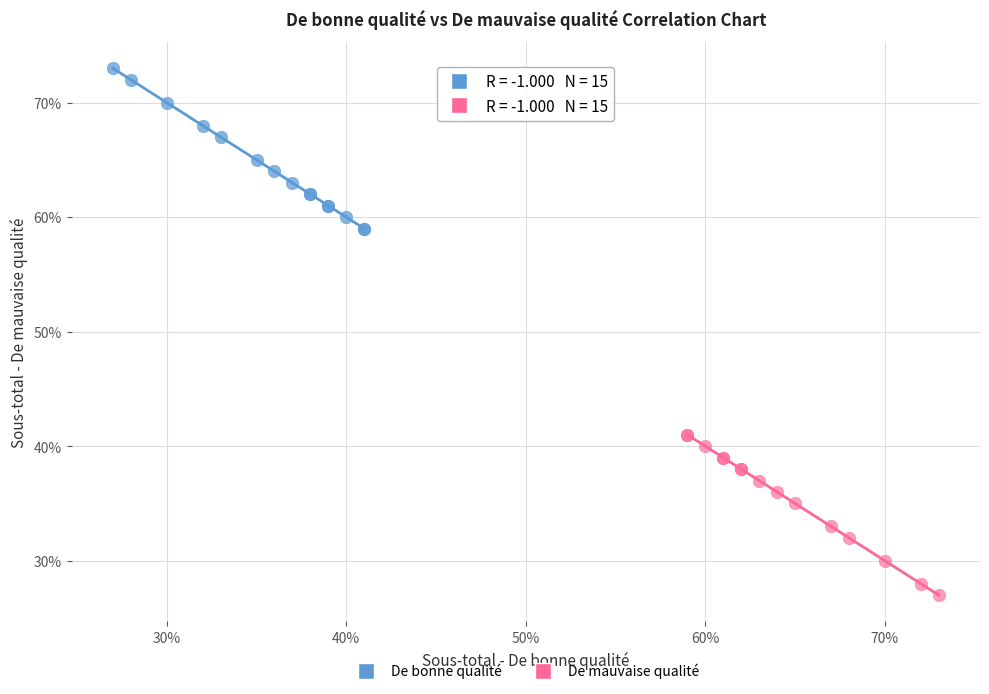

Which series contains the highest Y value?

De bonne qualité